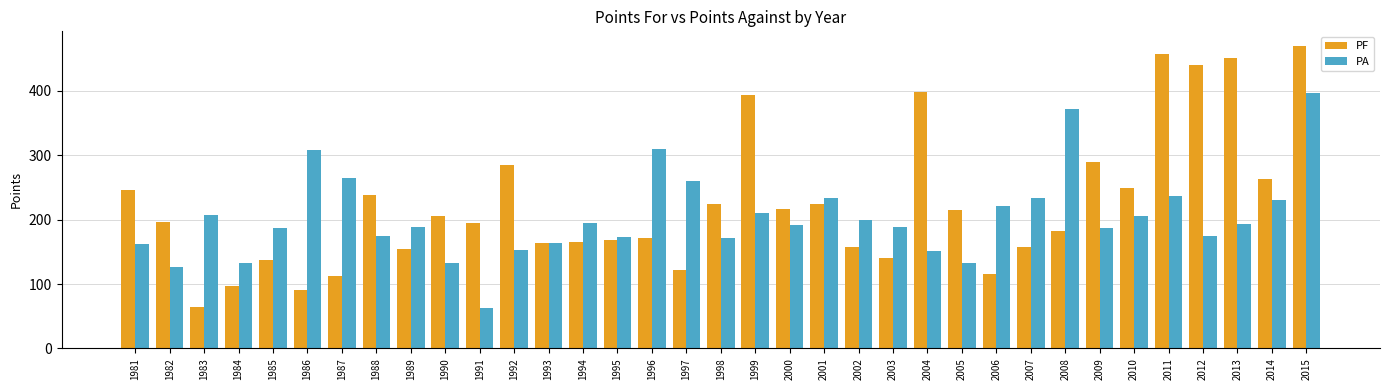

Is it true that PF equals 394 at 1999?

True